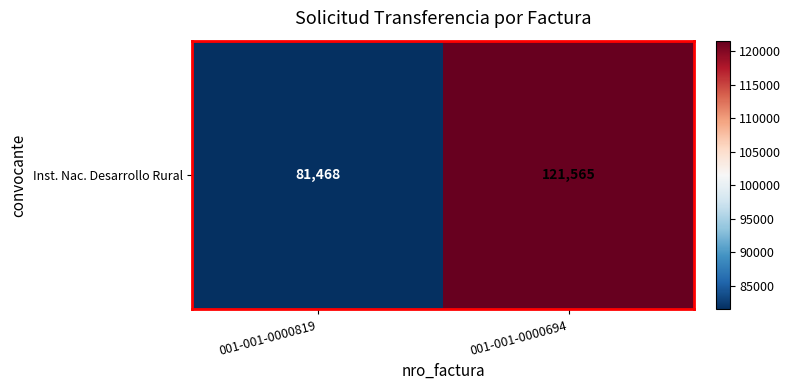

Rank the categories by value from lowest to highest.

001-001-0000819, 001-001-0000694